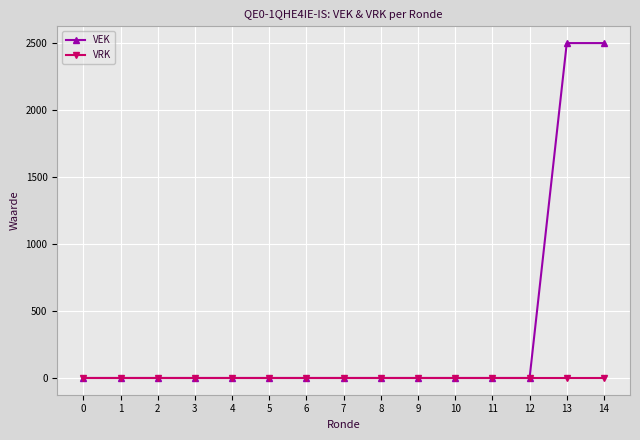

Which series has the widest spread of values?

VEK